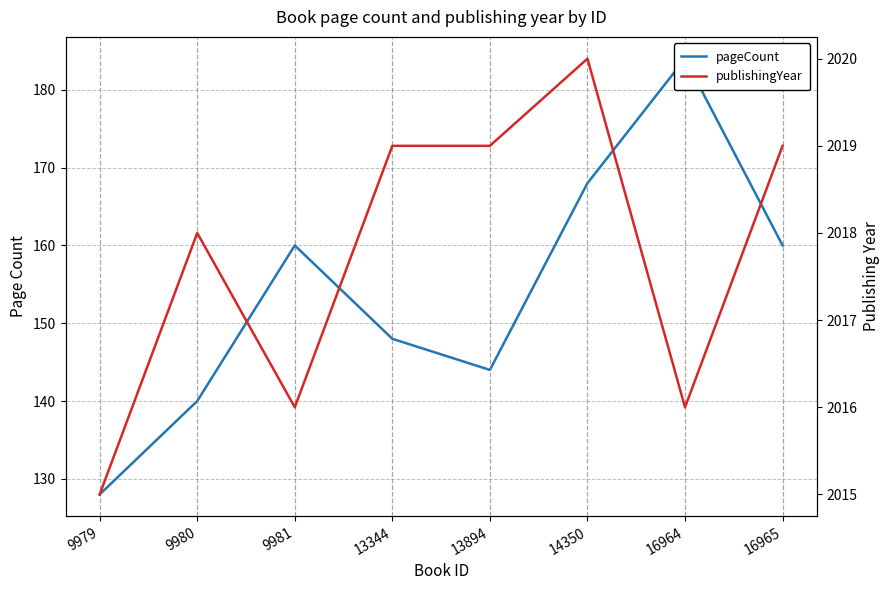

At 16965, list the series in order from largest to smallest.

publishingYear, pageCount